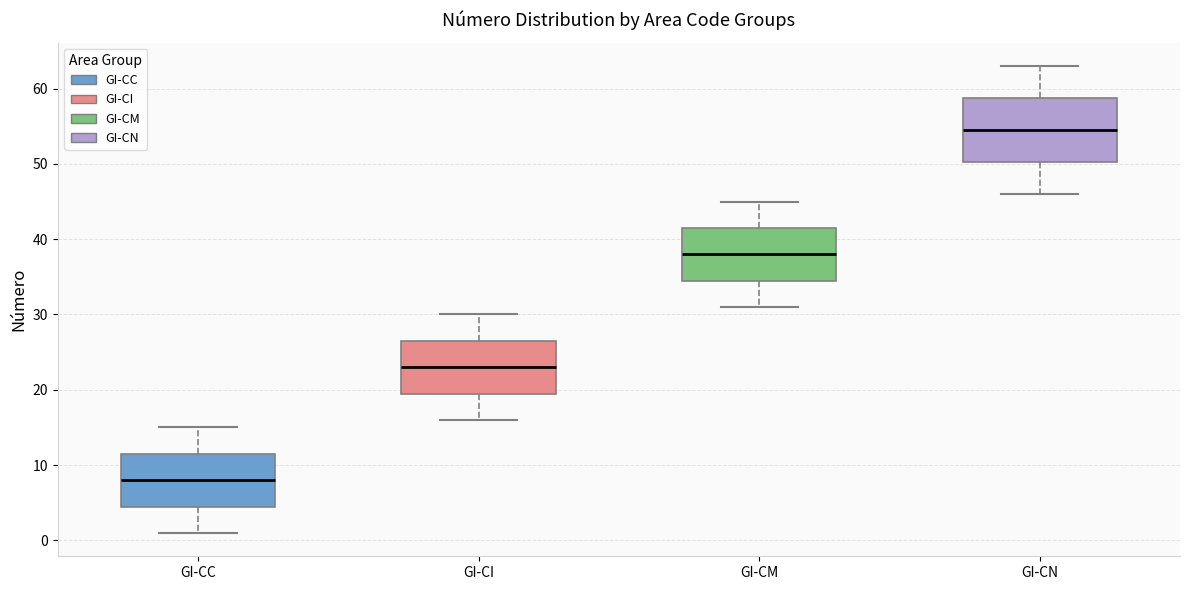

Which box's median line is the lowest?

GI-CC